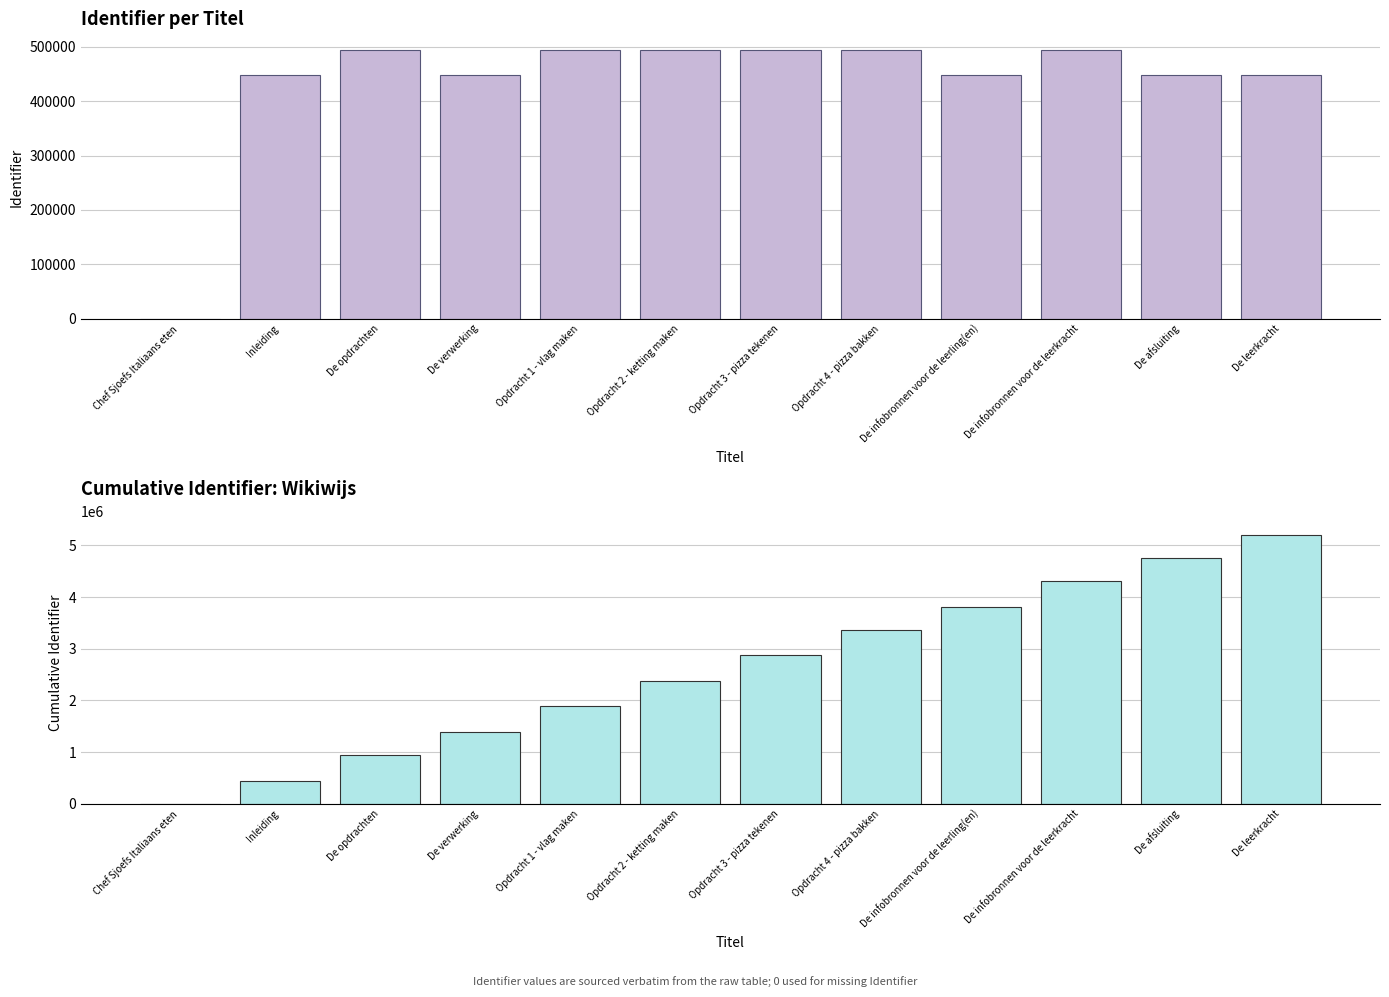

Read the Identifier value at Opdracht 3 - pizza tekenen, to the nearest 100.

494600